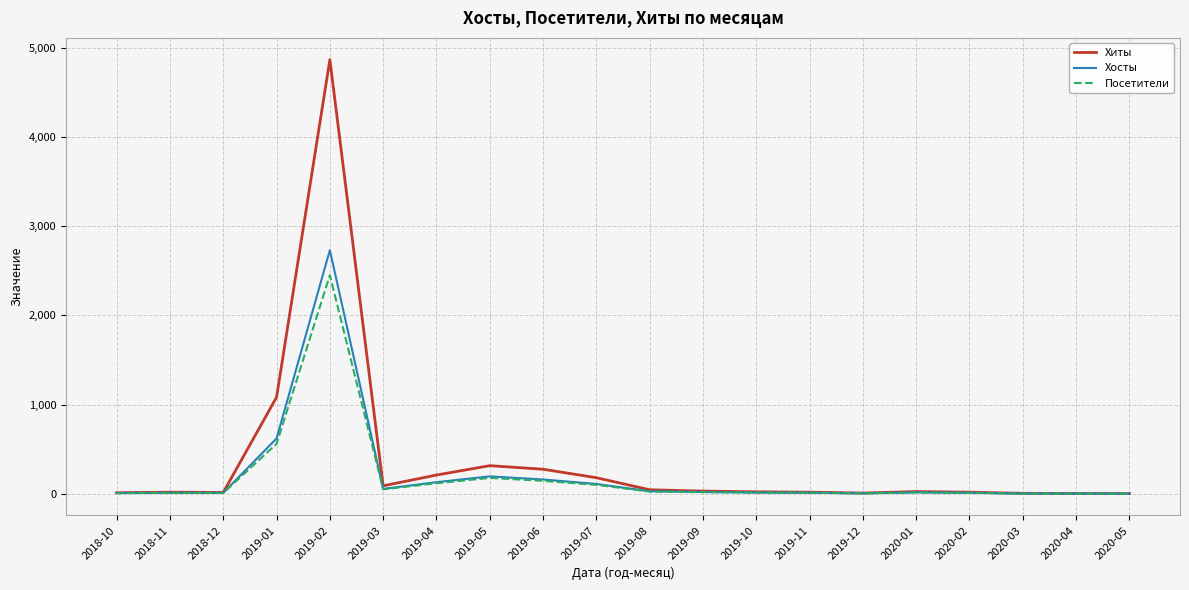

At which category does the chart reach its peak across all series?

2019-02